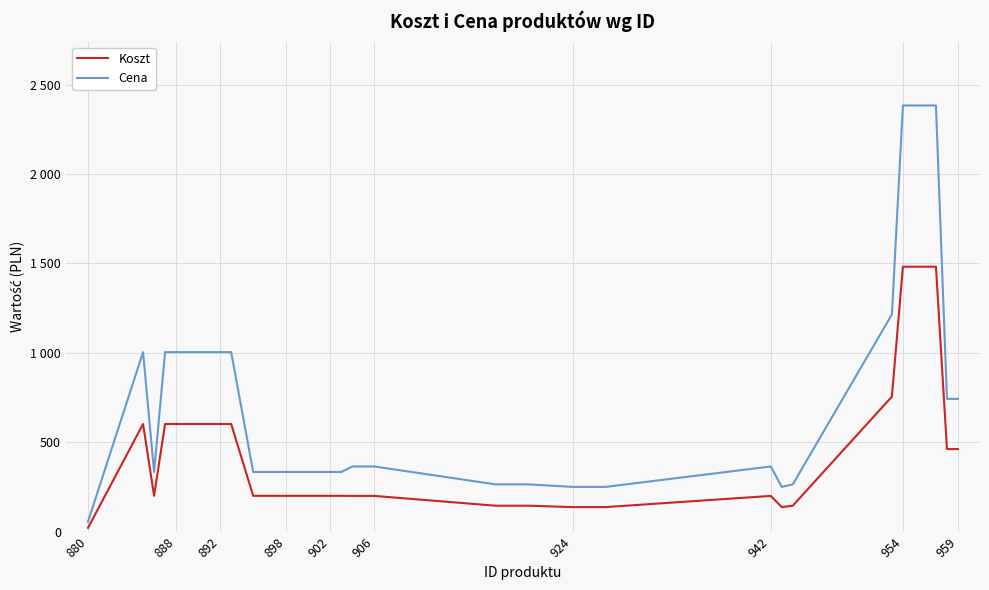

Reading right to left, transcribe all the data shown in this chart.

Koszt: 461.4	461.4	1481.9	1481.9	1481.9	1481.9	755.2	144.6	136.8	199.4	136.8	136.8	136.8	136.8	144.6	144.6	144.6	144.6	199.4	199.4	199.4	199.9	199.9	199.9	199.9	199.9	199.9	199.9	199.9	199.9	601.7	601.7	601.7	601.7	601.7	601.7	601.7	199.9	601.7	20.6
Cena: 742.4	742.4	2384.1	2384.1	2384.1	2384.1	1214.8	264.1	249.8	364.1	249.8	249.8	249.8	249.8	264.1	264.1	264.1	264.1	364.1	364.1	364.1	333.4	333.4	333.4	333.4	333.4	333.4	333.4	333.4	333.4	1003.9	1003.9	1003.9	1003.9	1003.9	1003.9	1003.9	333.4	1003.9	55.0